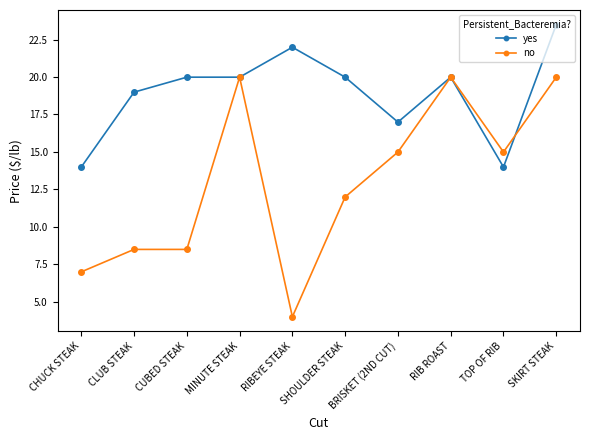

Rank the series at CUBED STEAK from highest to lowest value.

yes, no